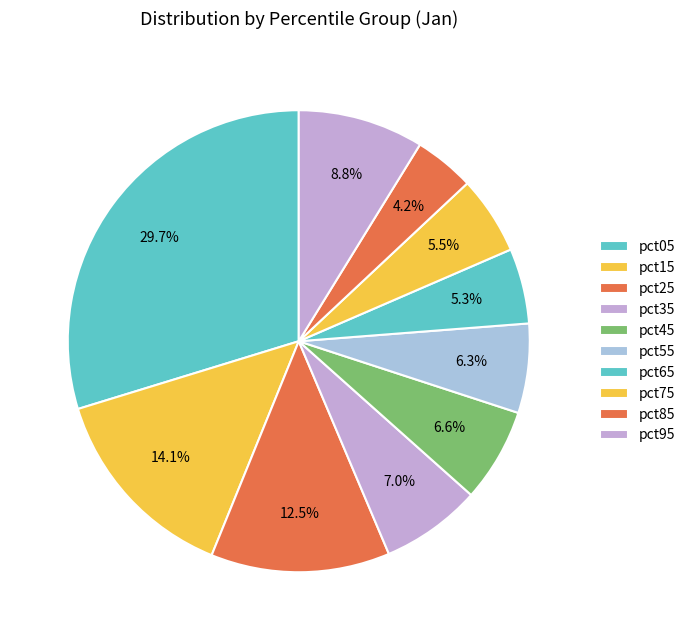

How many segments does this pie chart have?

10